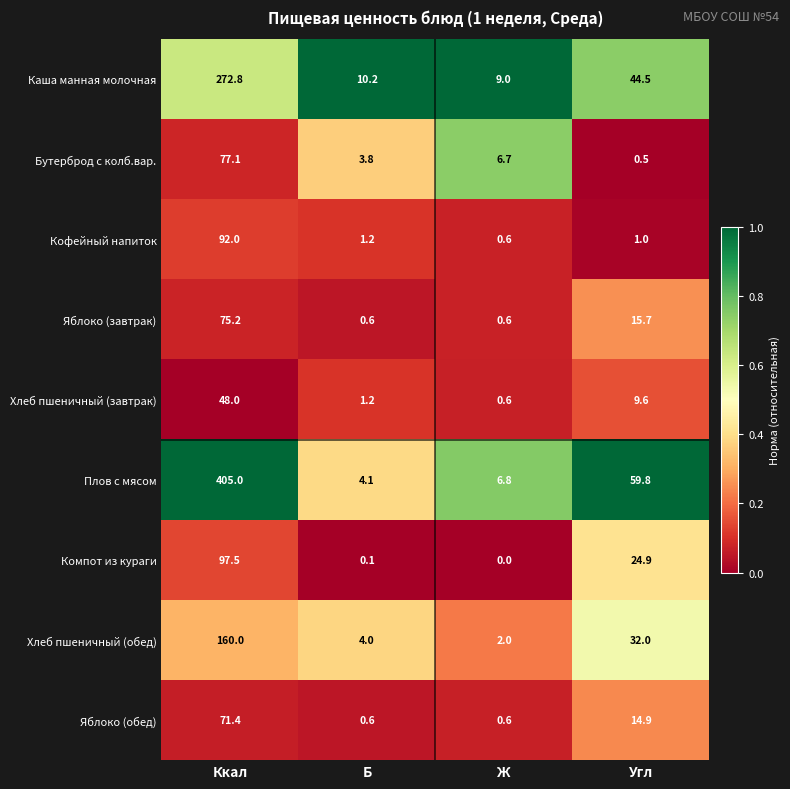

What value does the Кофейный напиток series have at Ккал?

92.0